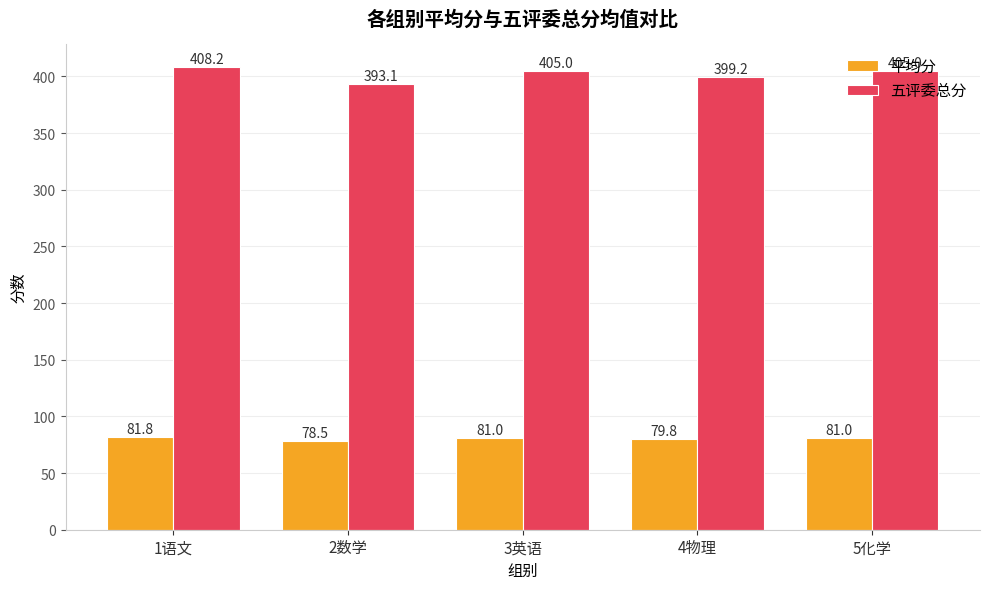

Which series changed the most between 1语文 and 5化学?

五评委总分